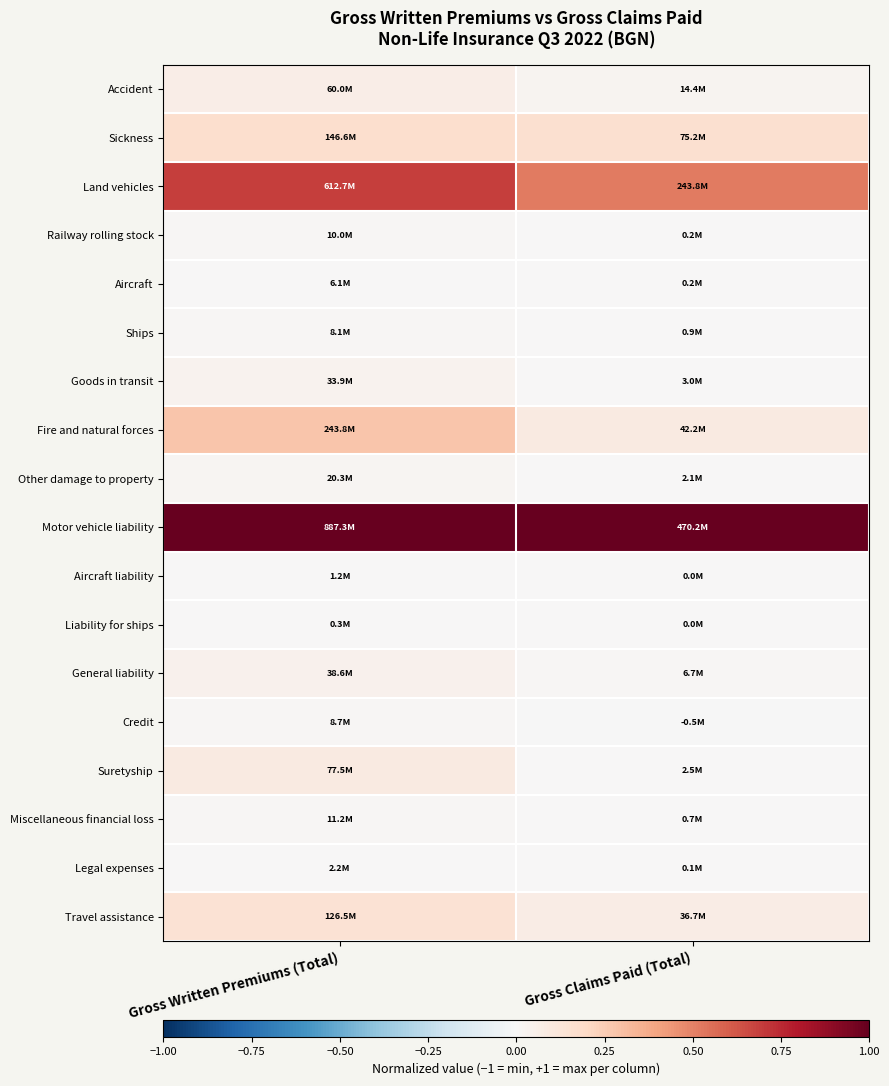

Reading left to right, transcribe all the data shown in this chart.

Accident: Gross Written Premiums (Total)=0.1	Gross Claims Paid (Total)=0.0
Sickness: Gross Written Premiums (Total)=0.2	Gross Claims Paid (Total)=0.2
Land vehicles: Gross Written Premiums (Total)=0.7	Gross Claims Paid (Total)=0.5
Railway rolling stock: Gross Written Premiums (Total)=0.0	Gross Claims Paid (Total)=0.0
Aircraft: Gross Written Premiums (Total)=0.0	Gross Claims Paid (Total)=0.0
Ships: Gross Written Premiums (Total)=0.0	Gross Claims Paid (Total)=0.0
Goods in transit: Gross Written Premiums (Total)=0.0	Gross Claims Paid (Total)=0.0
Fire and natural forces: Gross Written Premiums (Total)=0.3	Gross Claims Paid (Total)=0.1
Other damage to property: Gross Written Premiums (Total)=0.0	Gross Claims Paid (Total)=0.0
Motor vehicle liability: Gross Written Premiums (Total)=1.0	Gross Claims Paid (Total)=1.0
Aircraft liability: Gross Written Premiums (Total)=0.0	Gross Claims Paid (Total)=0.0
Liability for ships: Gross Written Premiums (Total)=0.0	Gross Claims Paid (Total)=0.0
General liability: Gross Written Premiums (Total)=0.0	Gross Claims Paid (Total)=0.0
Credit: Gross Written Premiums (Total)=0.0	Gross Claims Paid (Total)=-0.0
Suretyship: Gross Written Premiums (Total)=0.1	Gross Claims Paid (Total)=0.0
Miscellaneous financial loss: Gross Written Premiums (Total)=0.0	Gross Claims Paid (Total)=0.0
Legal expenses: Gross Written Premiums (Total)=0.0	Gross Claims Paid (Total)=0.0
Travel assistance: Gross Written Premiums (Total)=0.1	Gross Claims Paid (Total)=0.1